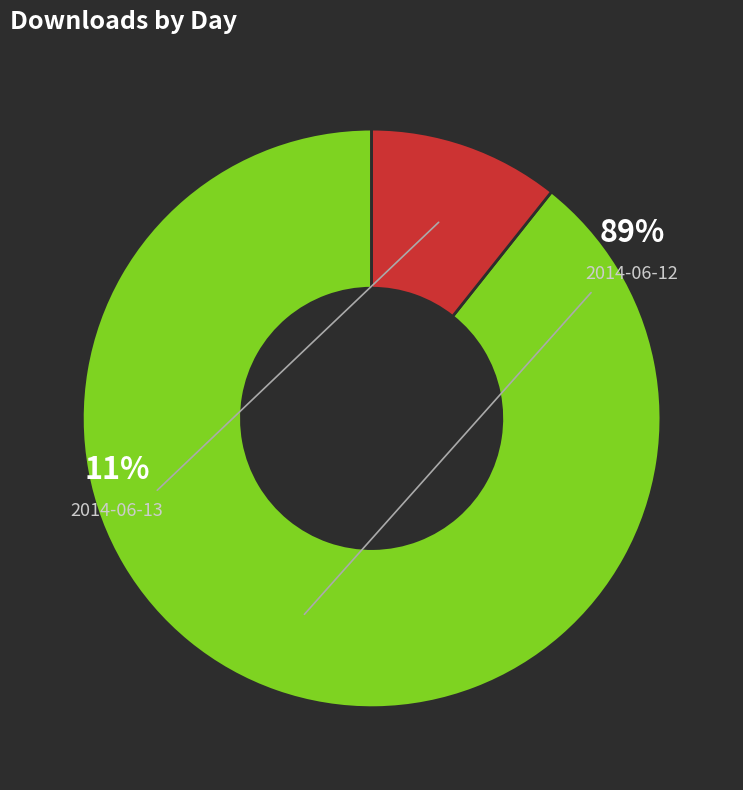

To the nearest percent, what is the average slice percentage?

50%